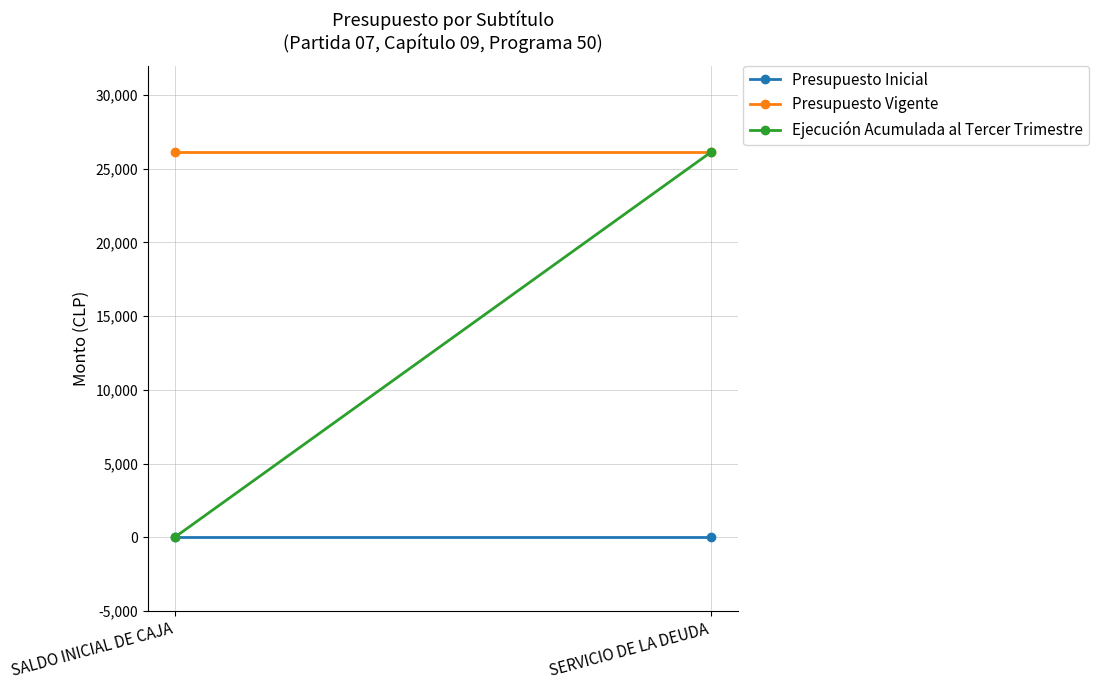

Which has a higher value, SALDO INICIAL DE CAJA or SERVICIO DE LA DEUDA?

SALDO INICIAL DE CAJA